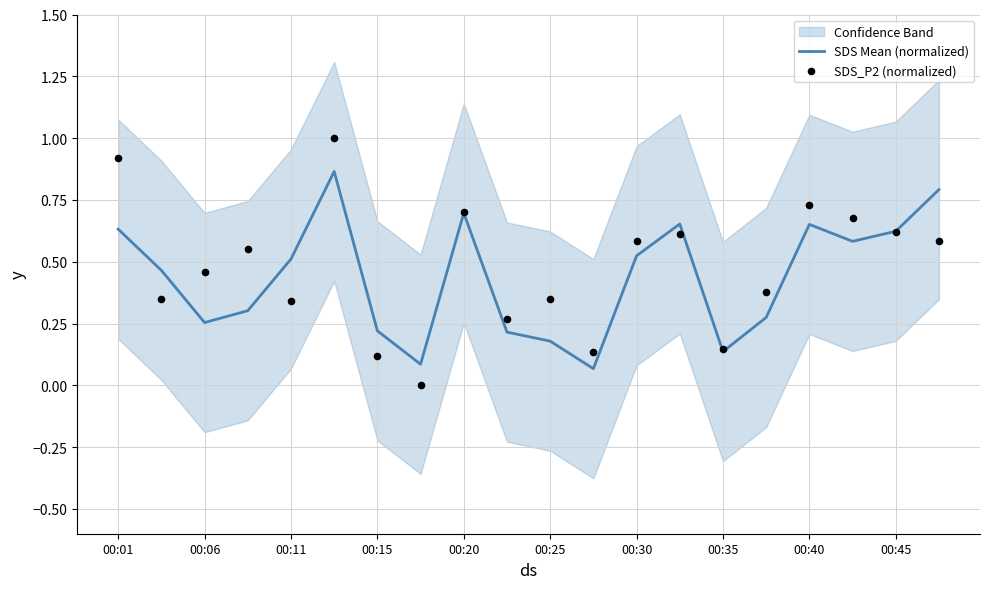

At how many categories does at least one series exceed 0?

20